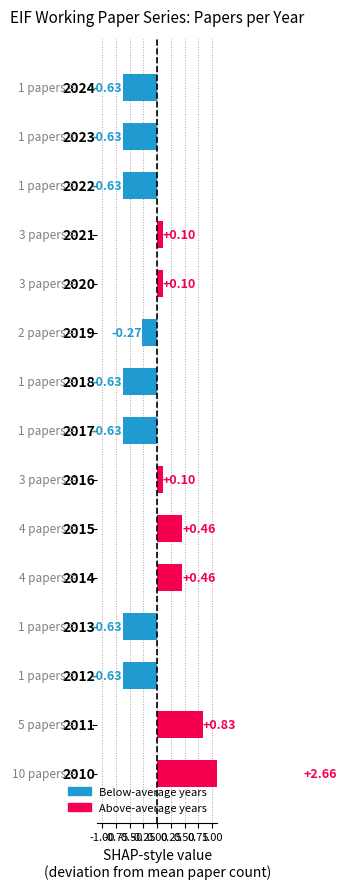

Count the number of categories in the chart.

15